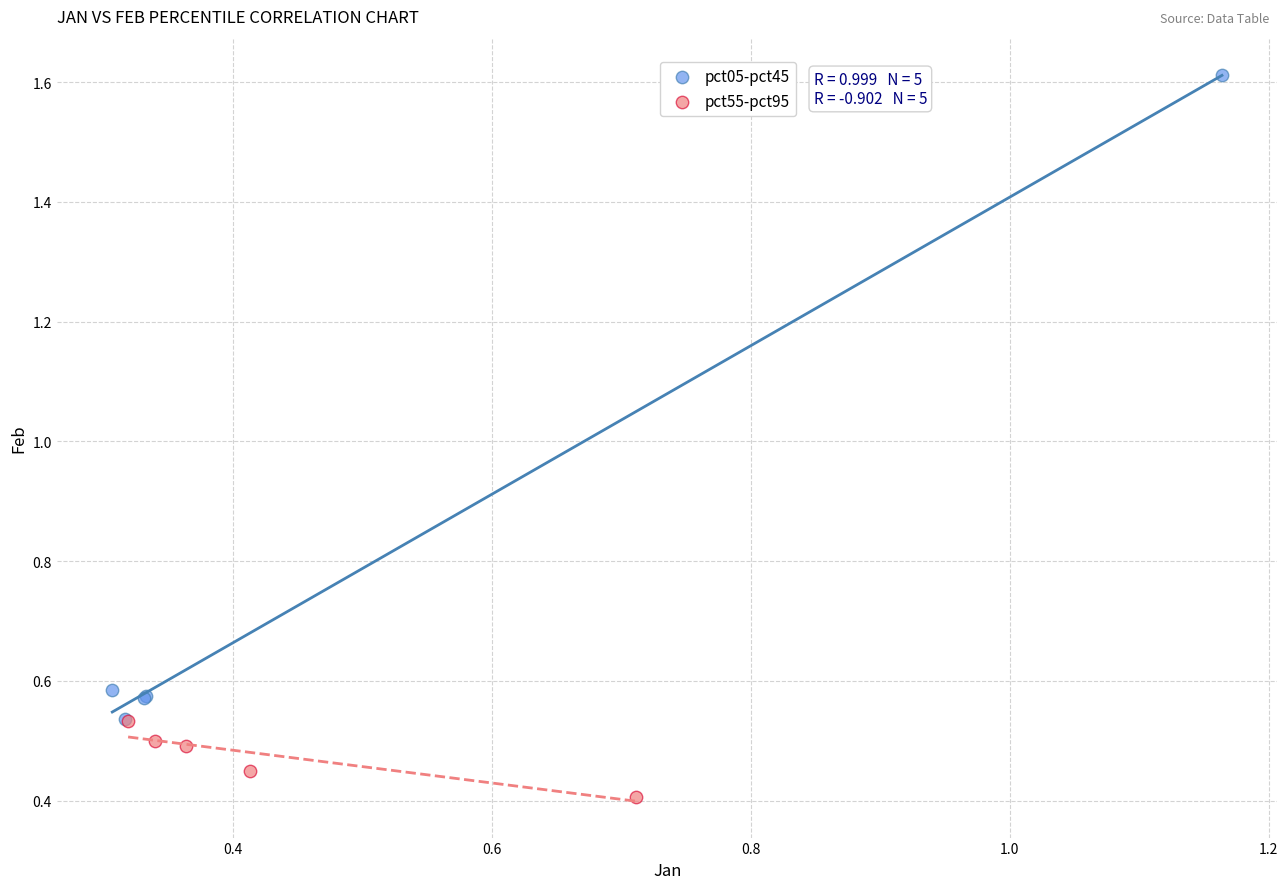

What are all the series names shown in the legend?

pct05-pct45, pct55-pct95